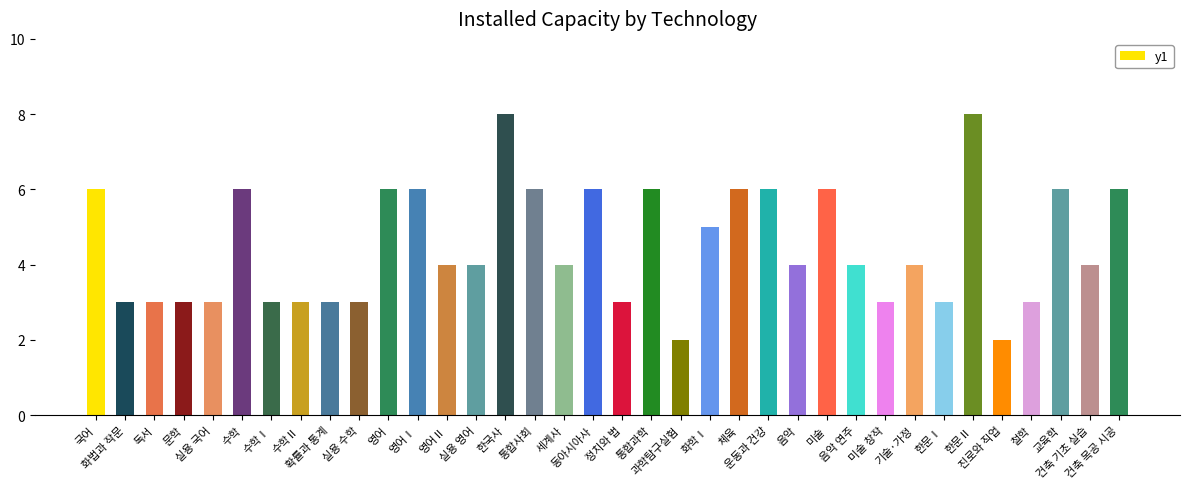

At which label is the value closest to 5?

화학Ⅰ